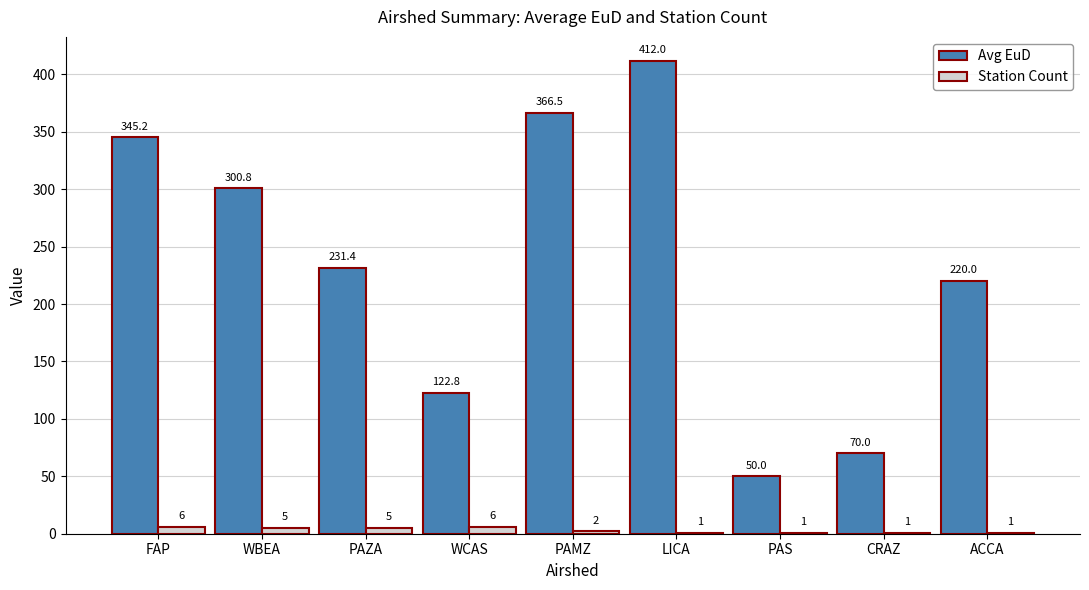

Which series changed the most between PAZA and WCAS?

Avg EuD